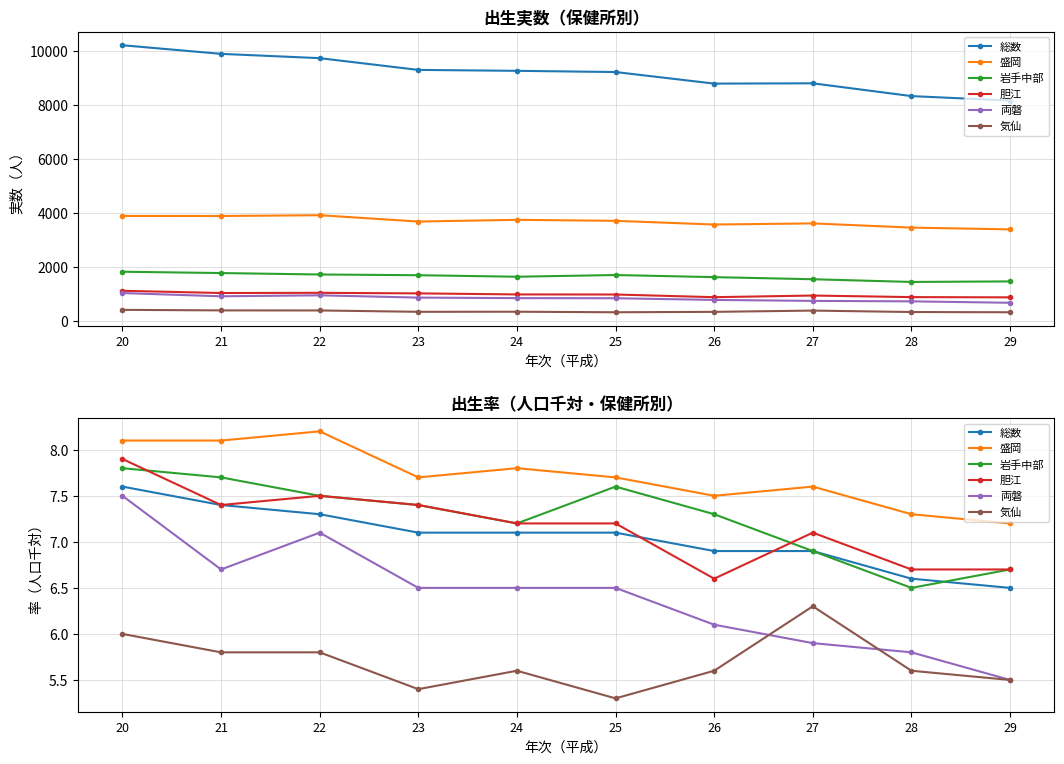

List the labels in order of 両磐 value, smallest first.

29, 28, 27, 26, 23, 24, 25, 21, 22, 20